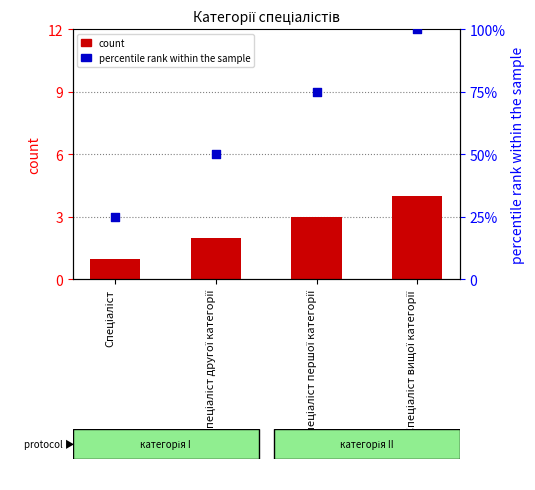

Which series reaches the minimum Y coordinate?

count